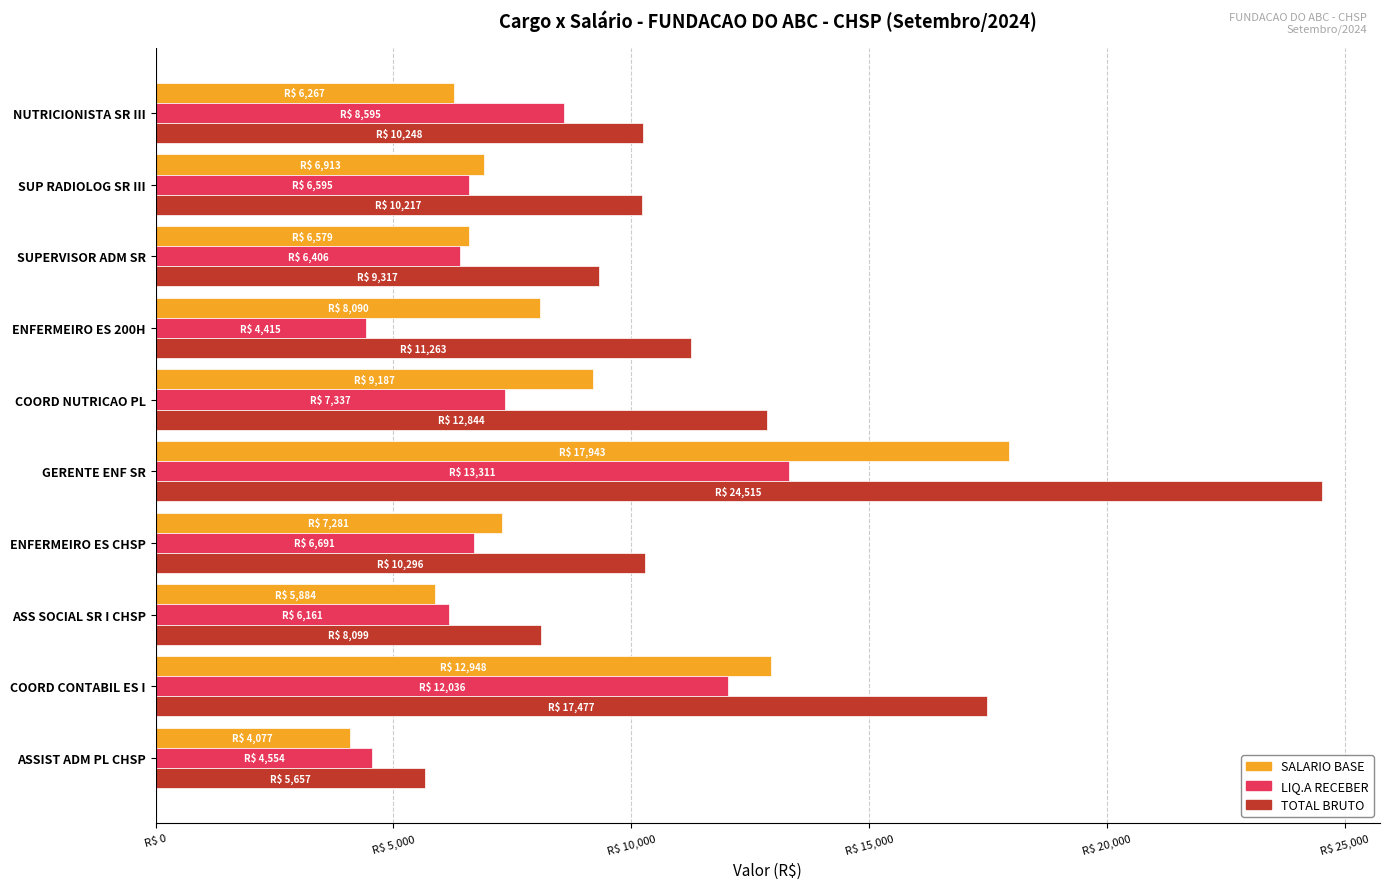

List the series in order of their overall mean, lowest first.

LIQ.A RECEBER, SALARIO BASE, TOTAL BRUTO